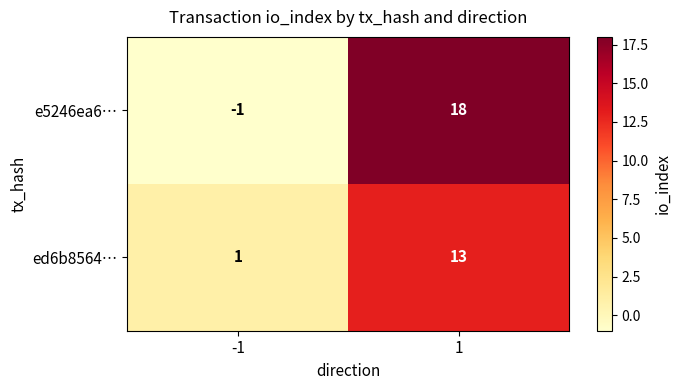

Reading right to left, transcribe all the data shown in this chart.

e5246ea6…: 18	-1
ed6b8564…: 13	1